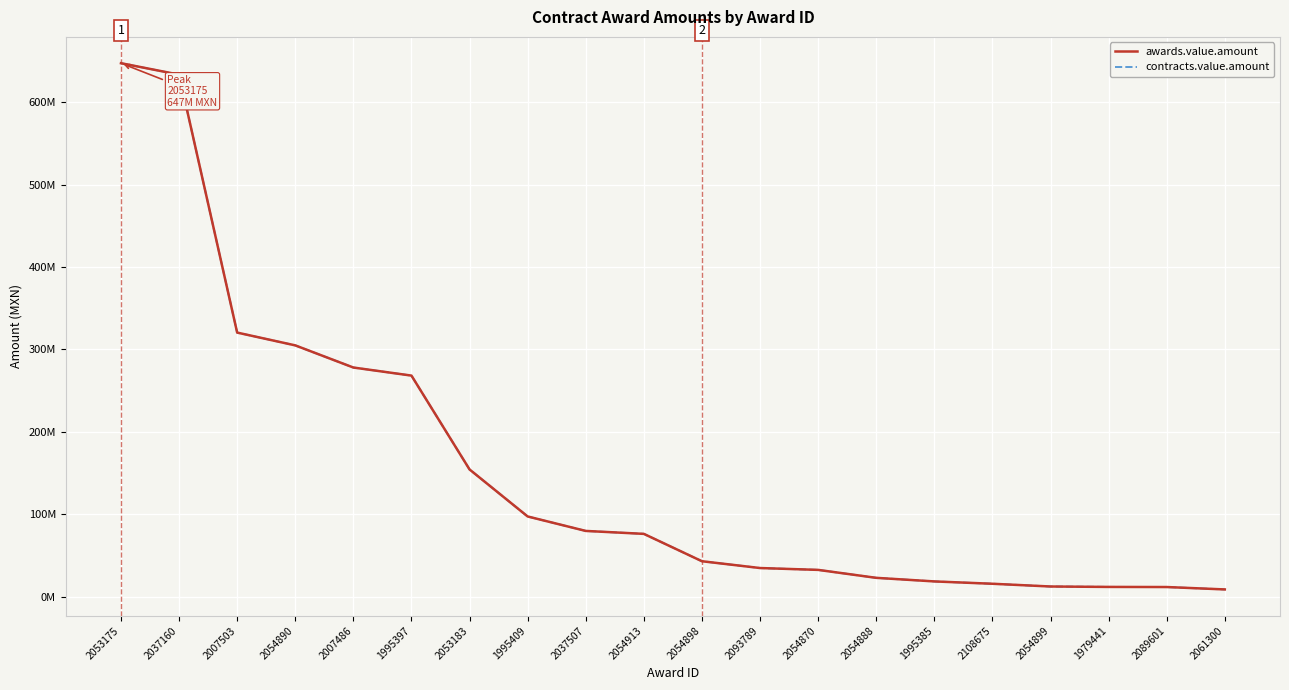

At which category is the sum across all series the highest?

2053175